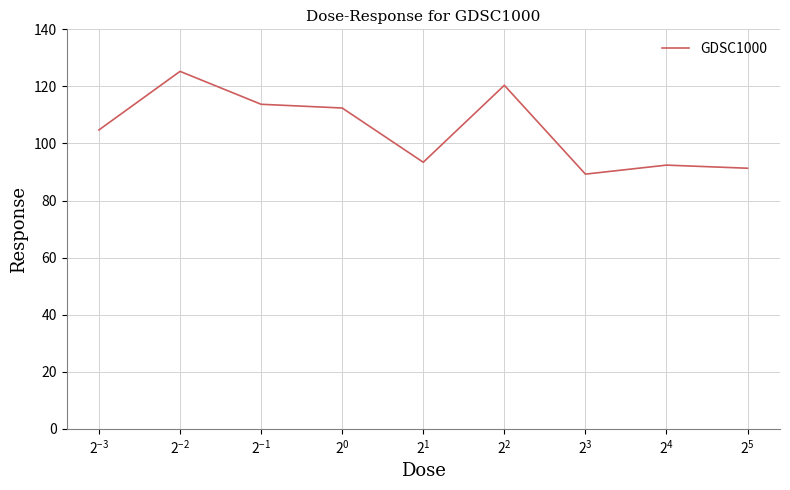

What is the sum of all values?

943.0